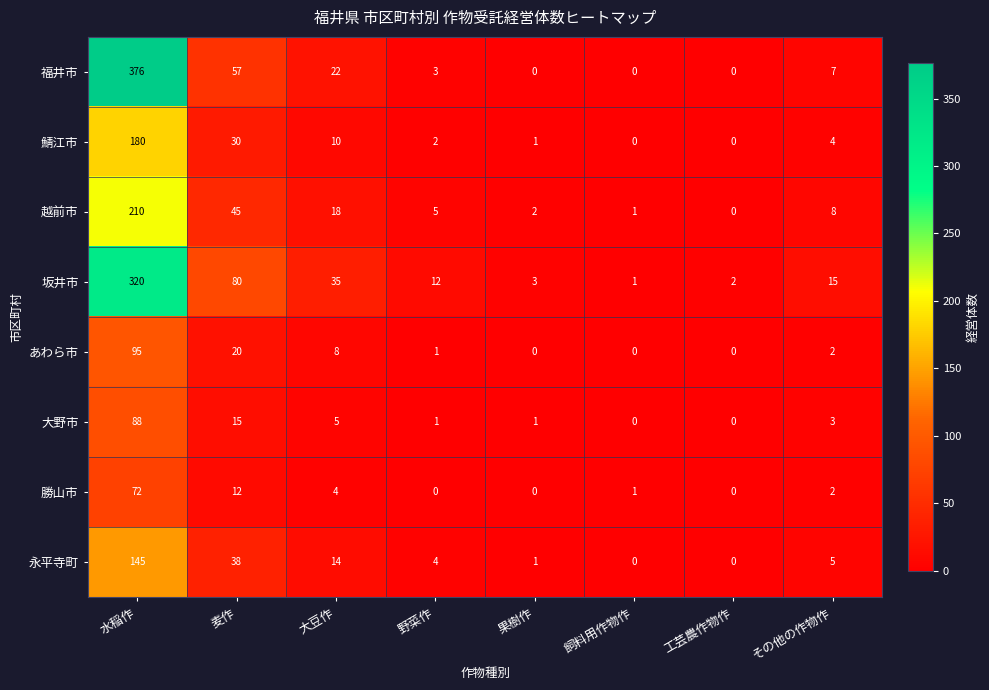

Rank the series by their maximum value, from lowest to highest.

勝山市, 大野市, あわら市, 永平寺町, 鯖江市, 越前市, 坂井市, 福井市